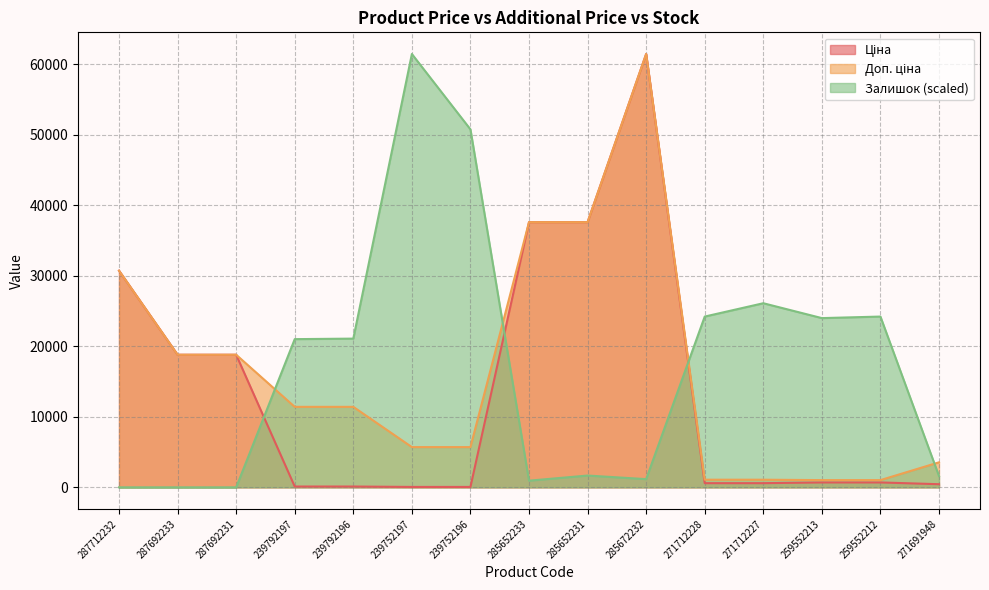

Reading right to left, extract all data points from this chart.

Ціна: 271691948=443.1	259552212=693.7	259552213=693.7	271712227=589.9	271712228=589.9	285672232=61434.3	285652231=37593.6	285652233=37593.6	239752196=57.0	239752197=57.0	239792196=114.1	239792197=114.1	287692231=18796.8	287692233=18796.8	287712232=30717.1
Доп. ціна: 271691948=3545.0	259552212=1024.6	259552213=1024.6	271712227=1081.7	271712228=1081.7	285672232=61434.3	285652231=37593.6	285652233=37593.6	239752196=5705.0	239752197=5705.0	239792196=11410.0	239792197=11410.0	287692231=18796.8	287692233=18796.8	287712232=30717.1
Залишок: 271691948=1599.5	259552212=24210.2	259552213=23992.1	271712227=26100.5	271712228=24210.2	285672232=1163.3	285652231=1672.2	285652233=945.1	239752196=50746.9	239752197=61434.3	239792196=21083.9	239792197=21011.2	287692231=0.0	287692233=0.0	287712232=0.0